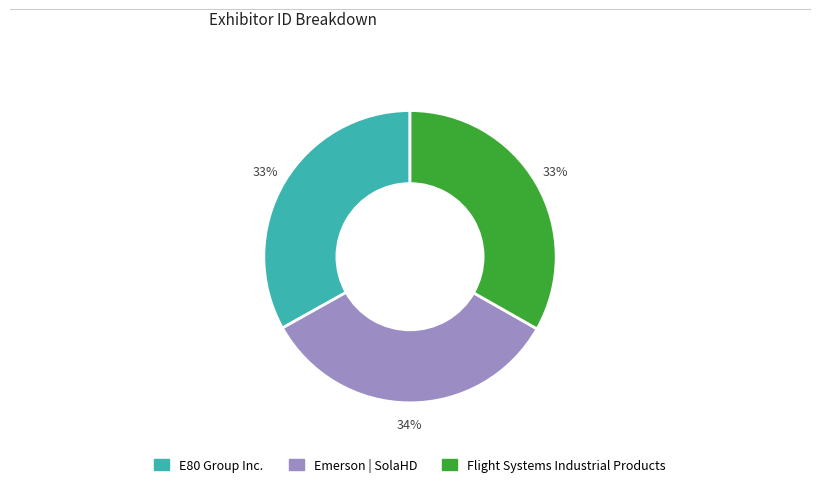

How many slices are in this pie chart?

3